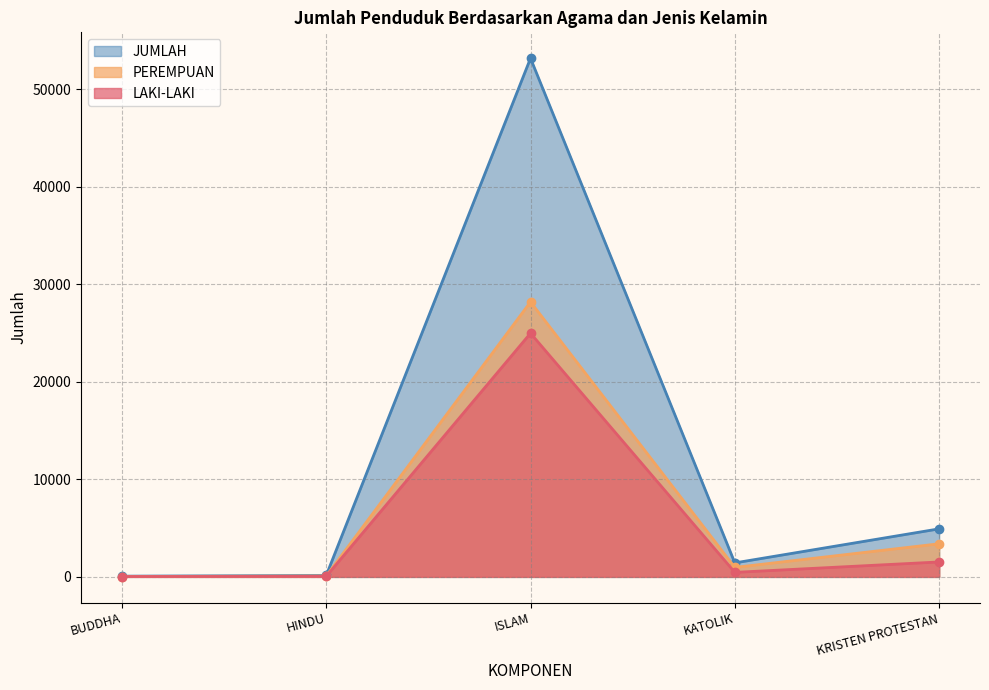

The PEREMPUAN series shows 91 at HINDU. True or false?

True